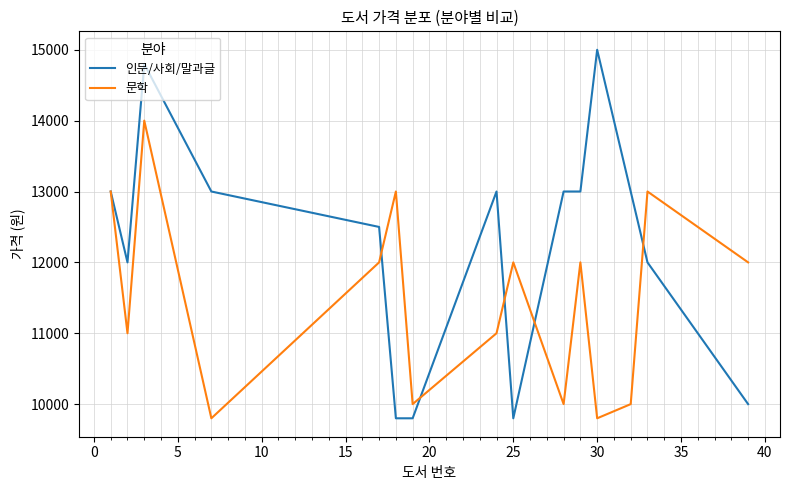

Which series has the largest total across all categories?

인문/사회/말과글